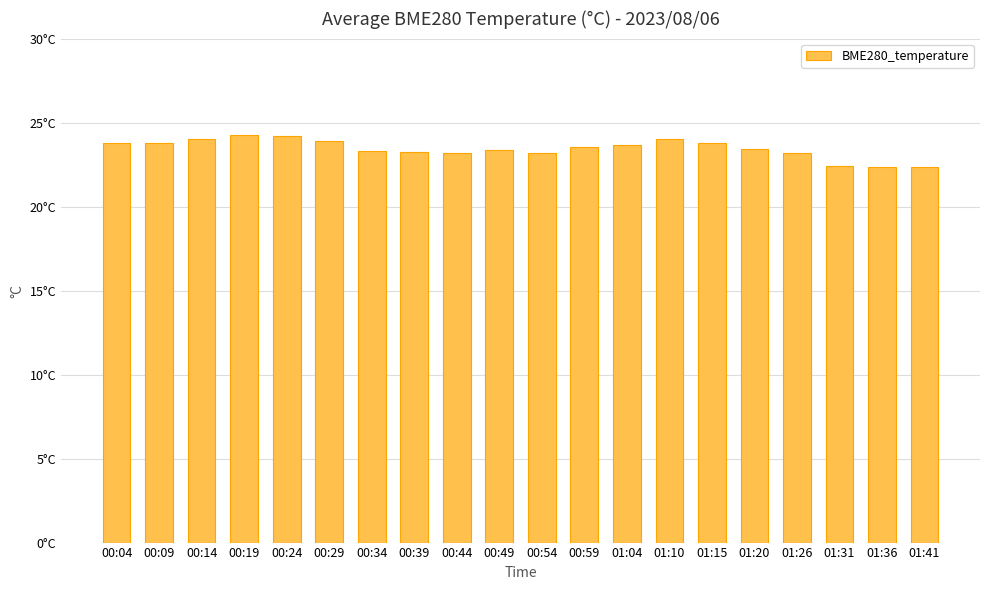

List the labels in order of value, smallest first.

01:41, 01:36, 01:31, 01:26, 00:54, 00:44, 00:39, 00:34, 00:49, 01:20, 00:59, 01:04, 00:09, 00:04, 01:15, 00:29, 00:14, 01:10, 00:24, 00:19